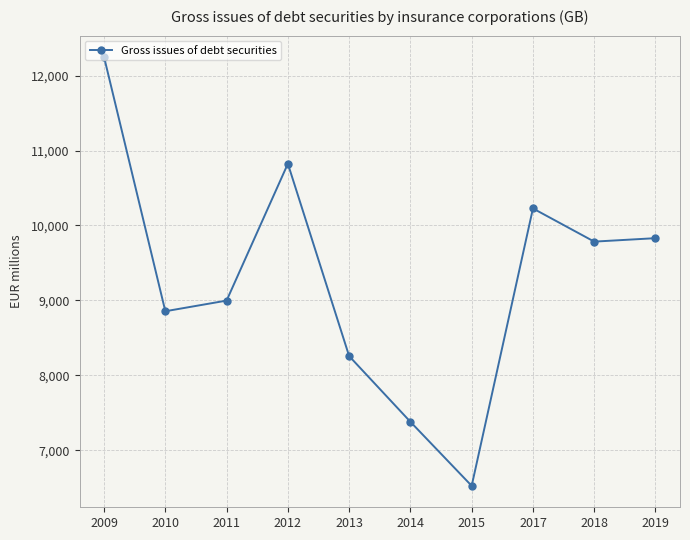

What is the difference between the second highest and second lowest values?

3445.4